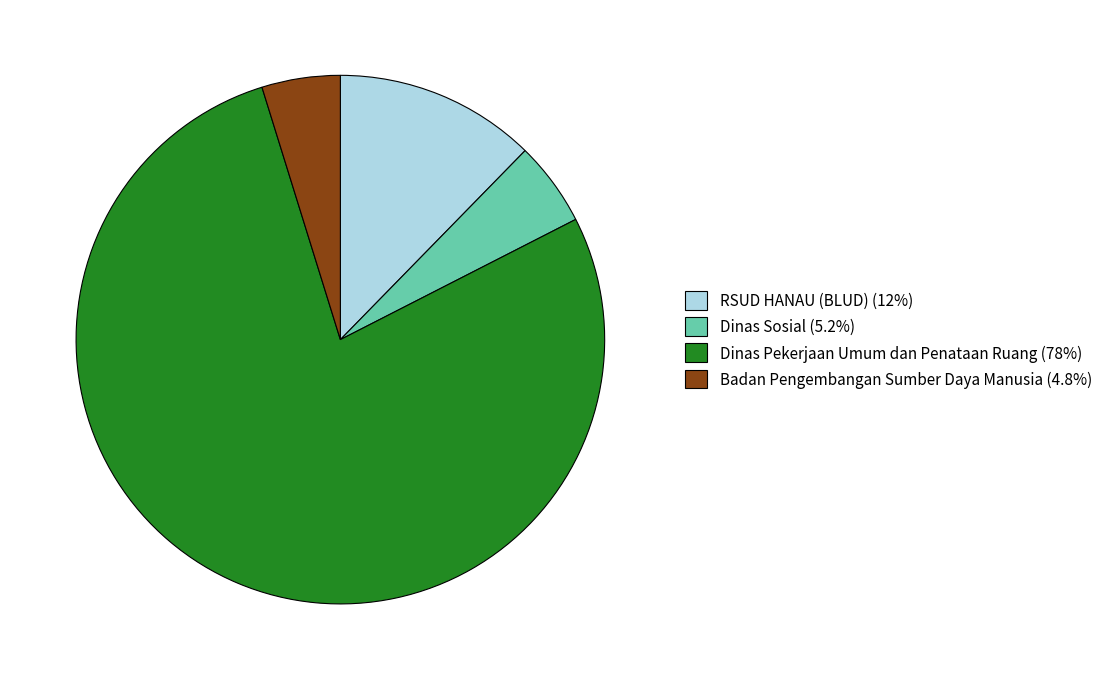

Does any single category account for the majority?

Yes